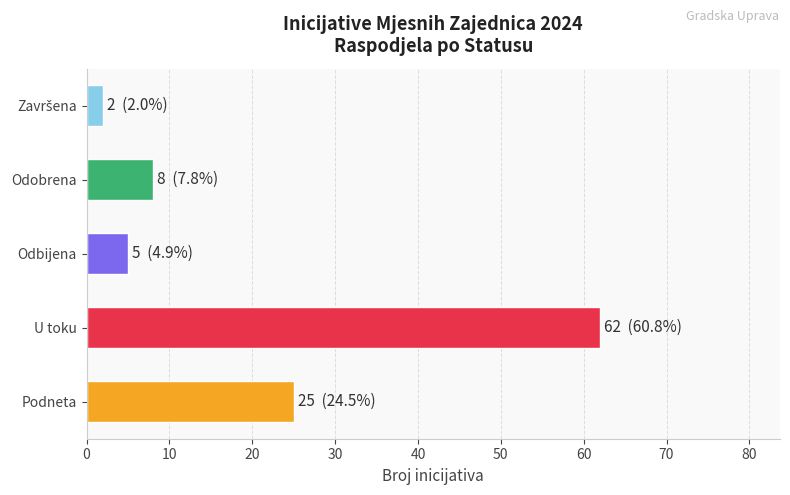

What is the minimum value shown in the chart?

2